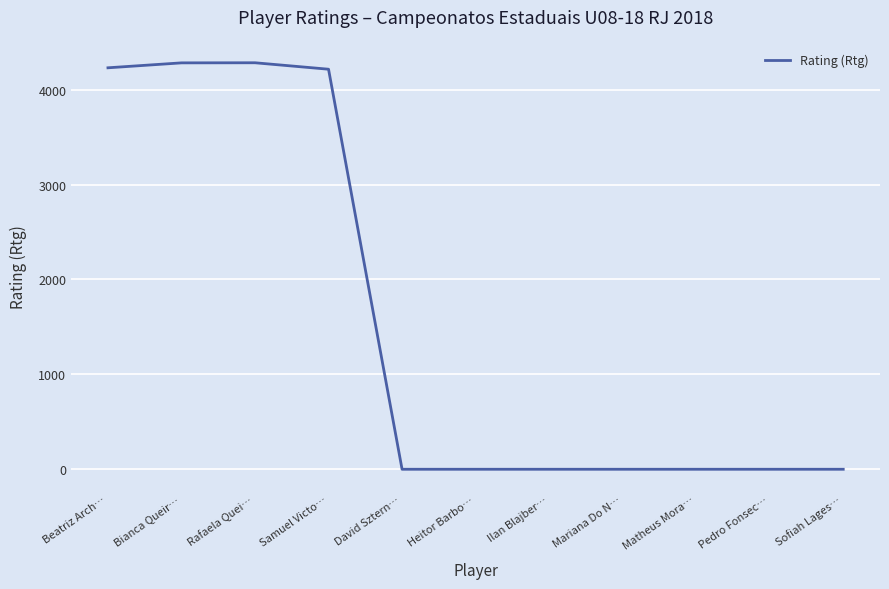

What is the difference between the maximum and second lowest values?

4284